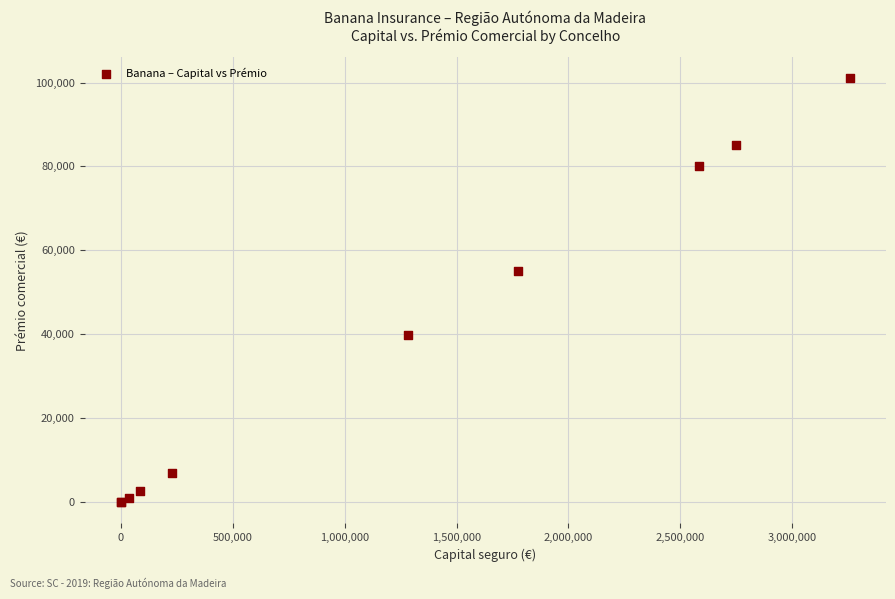

What Y value in the scatter plot is closest to 50488?

55077.8